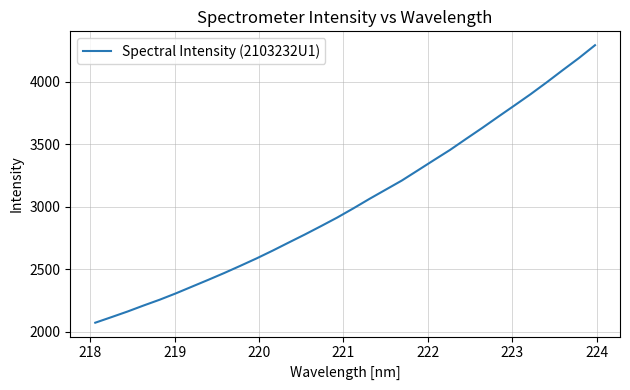

What is the minimum value shown in the chart?

2073.1